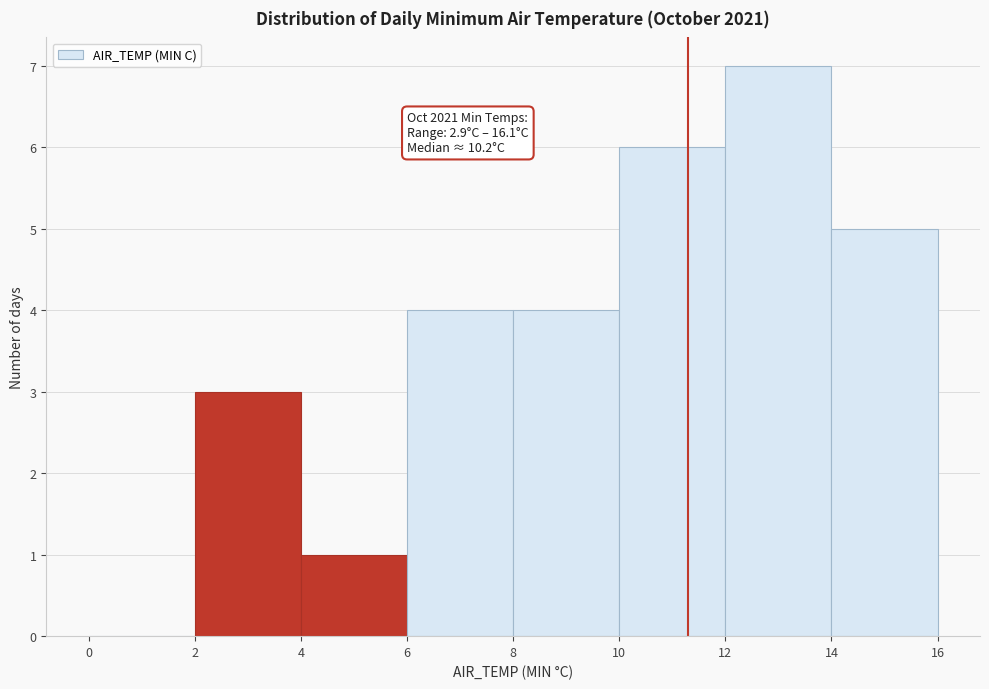

Over which range of the x-axis is the bar tallest?

12 to 14